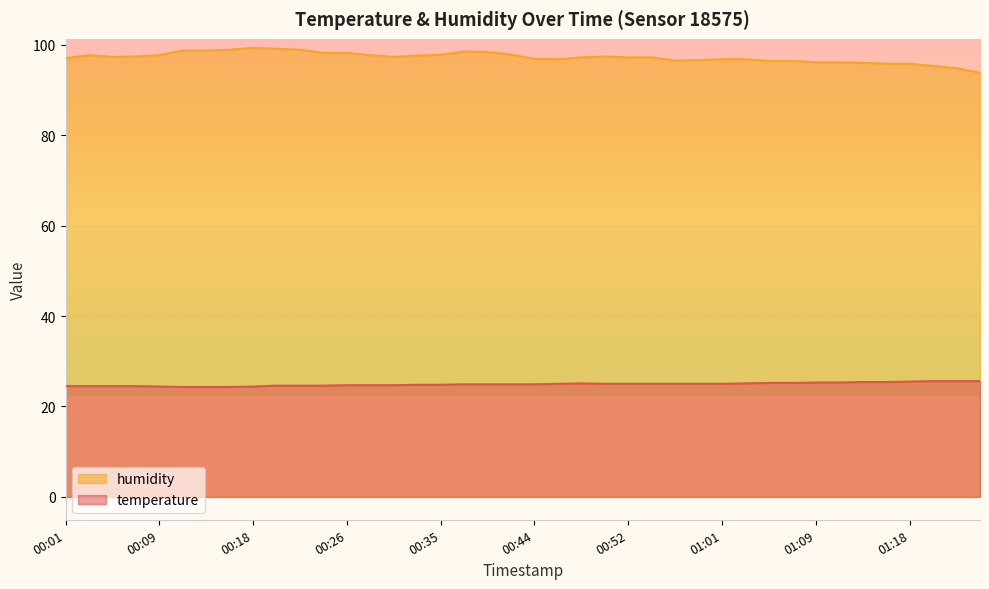

What is the label of the 9th point from the left?

00:18